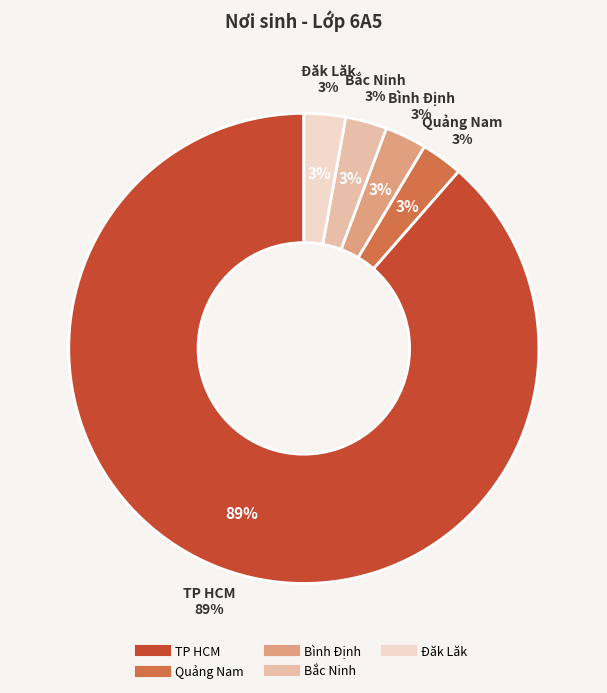

Which slice is the largest?

TP HCM